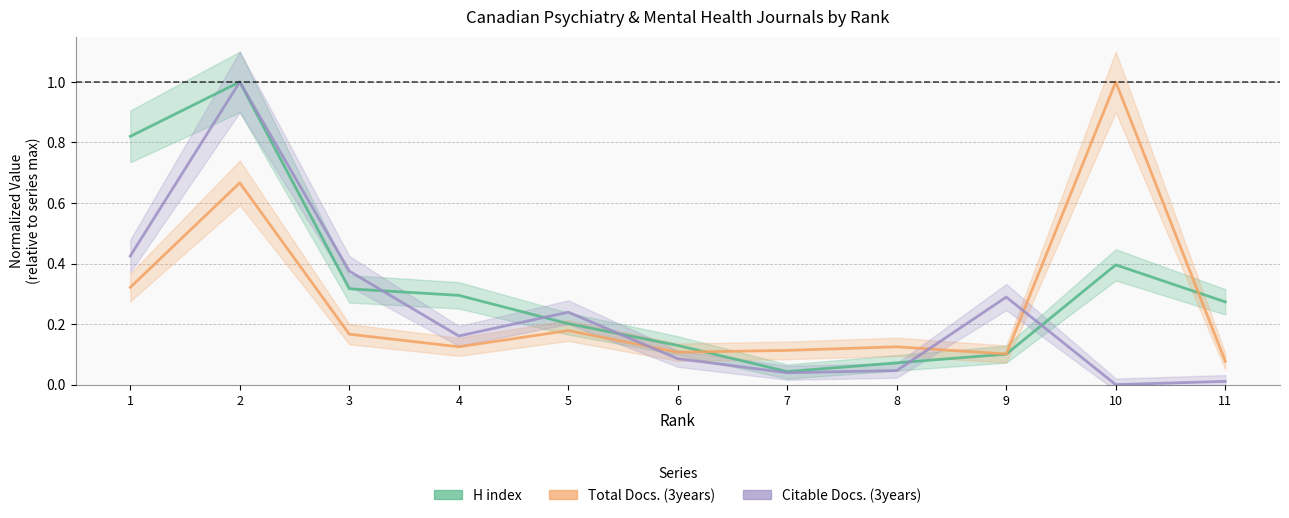

Reading right to left, list all the values displayed in this chart.

H index: 0.3	0.4	0.1	0.1	0.0	0.1	0.2	0.3	0.3	1.0	0.8
Total Docs. (3years): 0.1	1.0	0.1	0.1	0.1	0.1	0.2	0.1	0.2	0.7	0.3
Citable Docs. (3years): 0.0	0.0	0.3	0.0	0.0	0.1	0.2	0.2	0.4	1.0	0.4